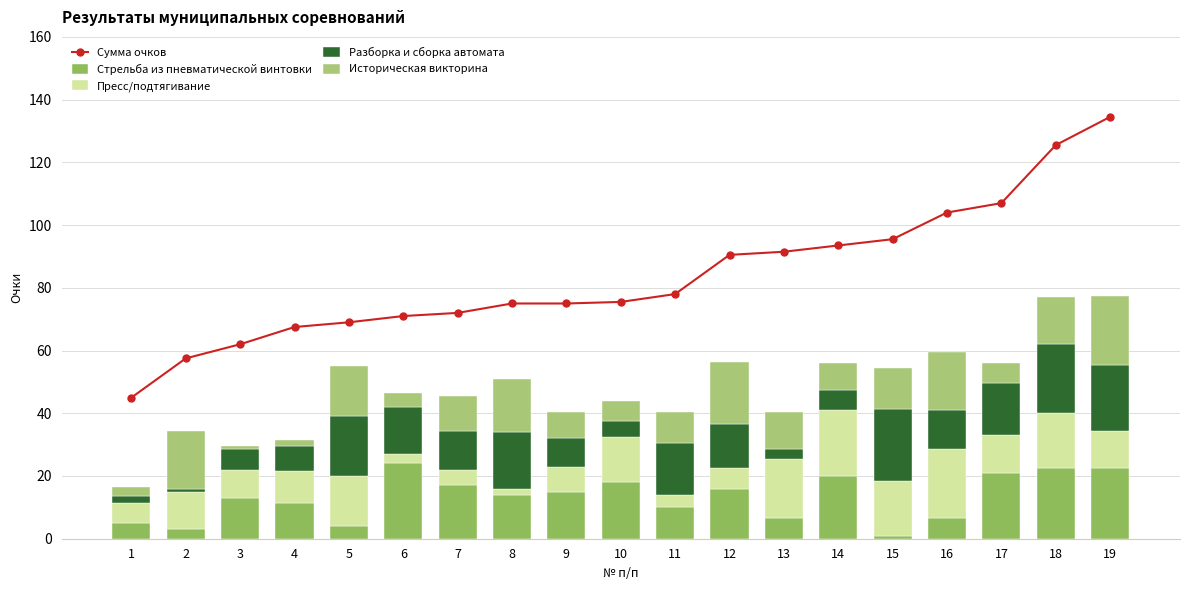

At which category is the sum across all series the highest?

19